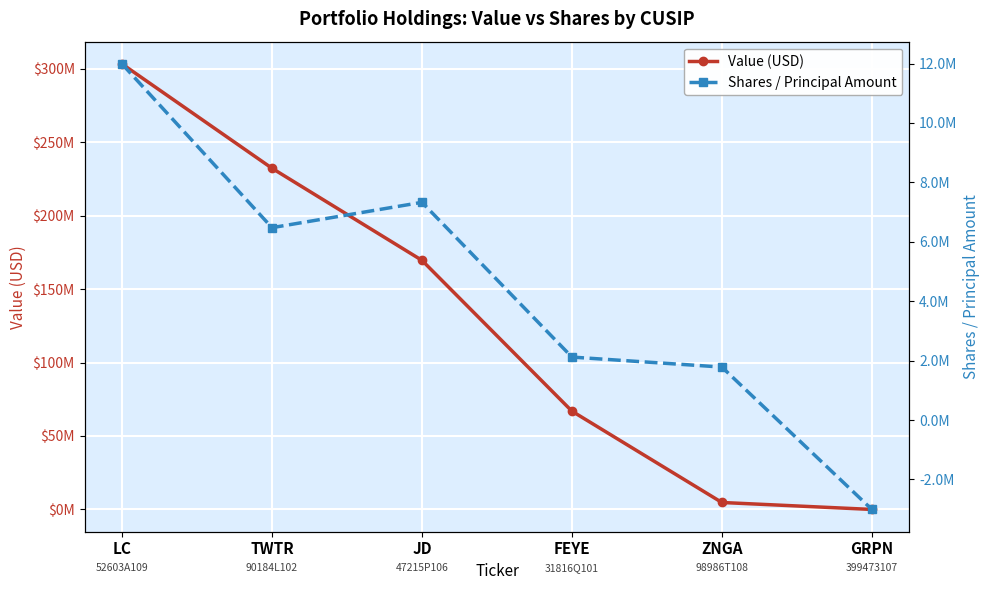

Which label corresponds to the largest value in the chart?

LC